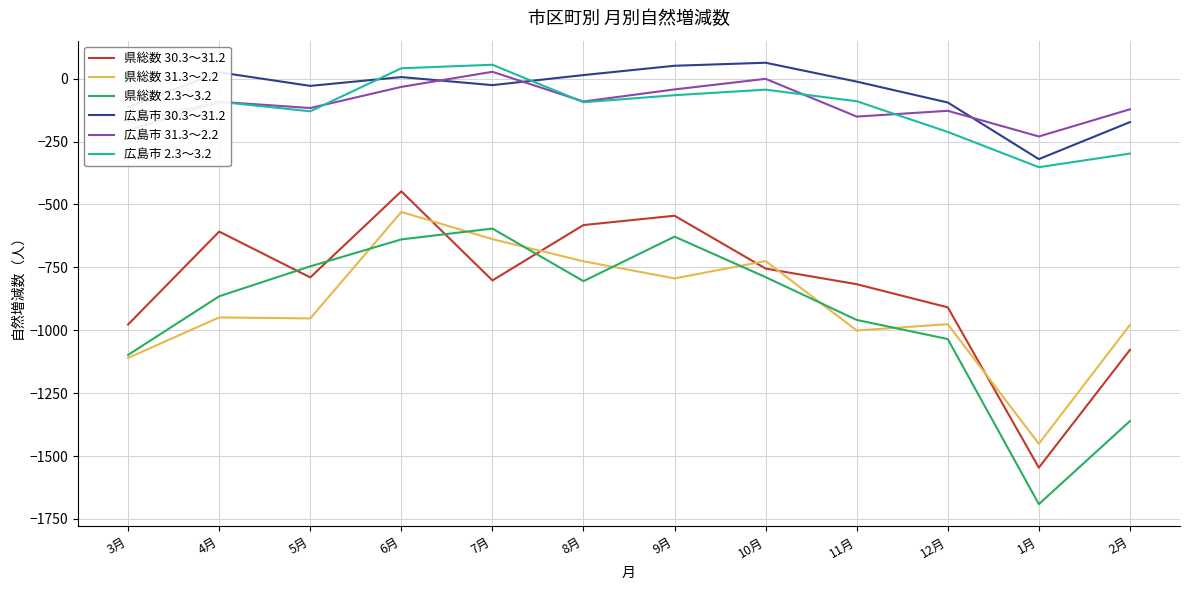

Is the value of 広島市 30.3～31.2 at 9月 greater than the value of 県総数 30.3～31.2 at 11月?

Yes